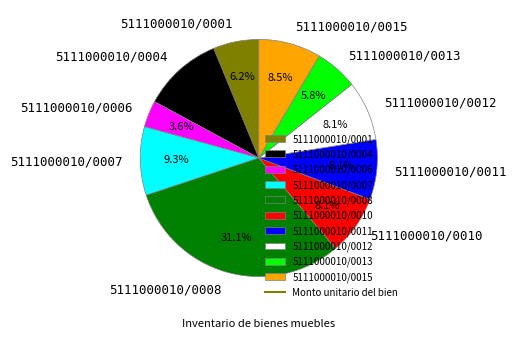

Is it true that 5111000010/0001 is 6% of the pie?

True